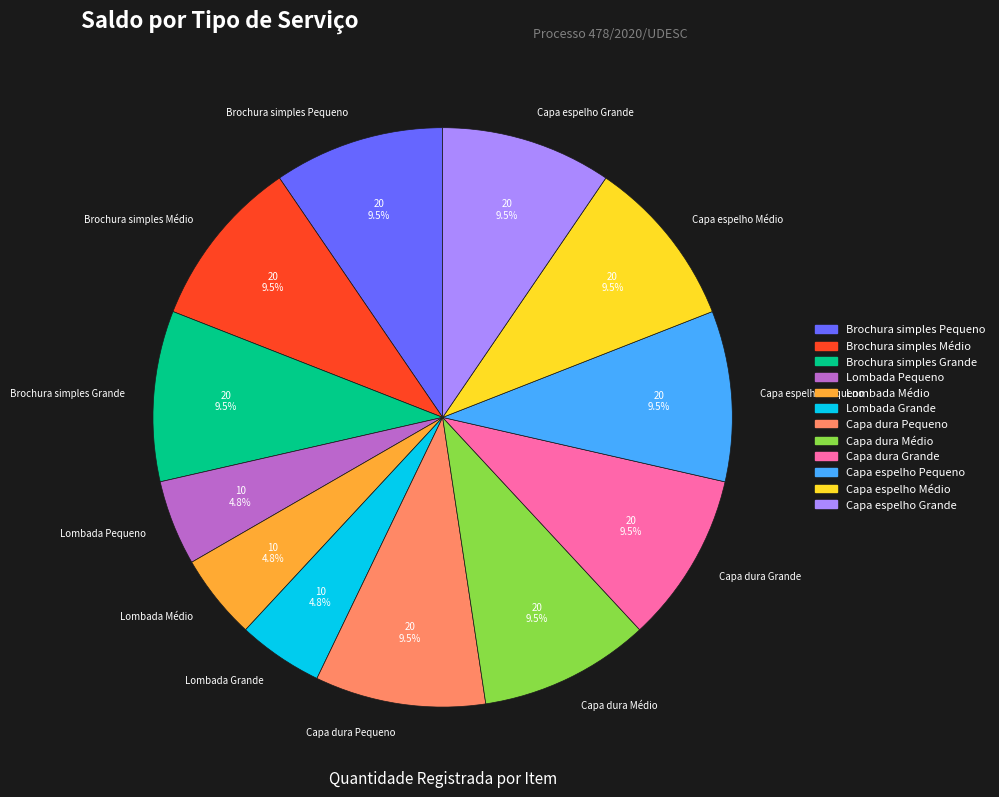

Is the sum of Lombada Médio and Capa dura Médio greater than half?

No